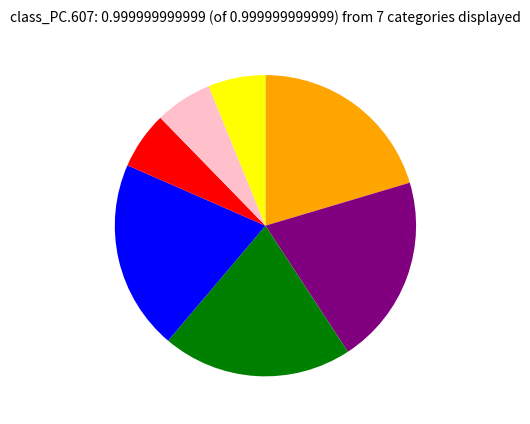

Is there a majority slice in this chart?

No